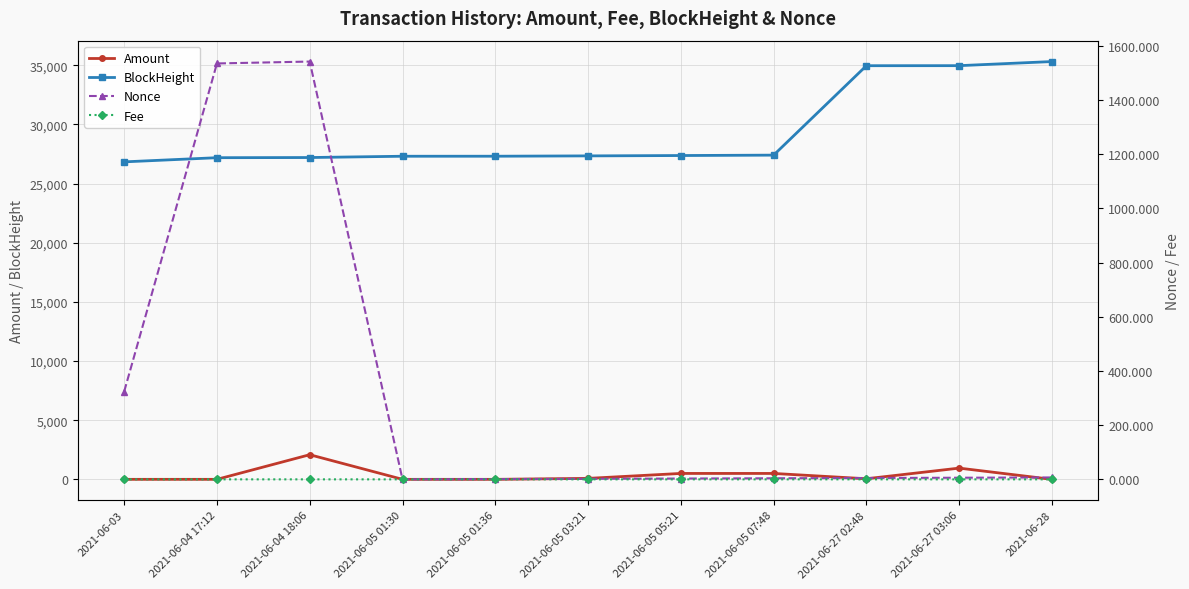

What are all the series names shown in the legend?

Amount, BlockHeight, Nonce, Fee